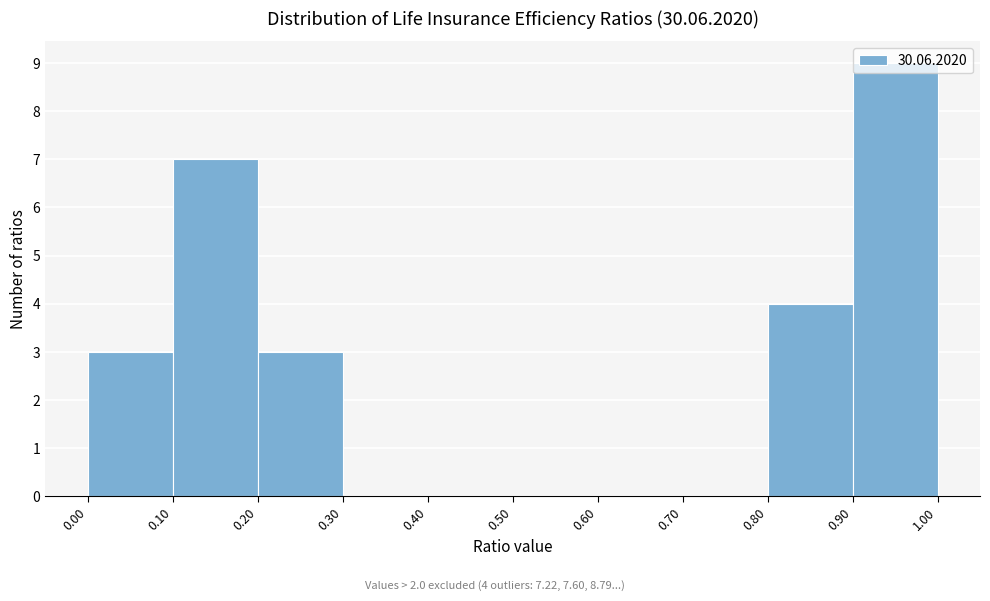

Which range on the x-axis has the tallest bar?

0.90 to 1.00